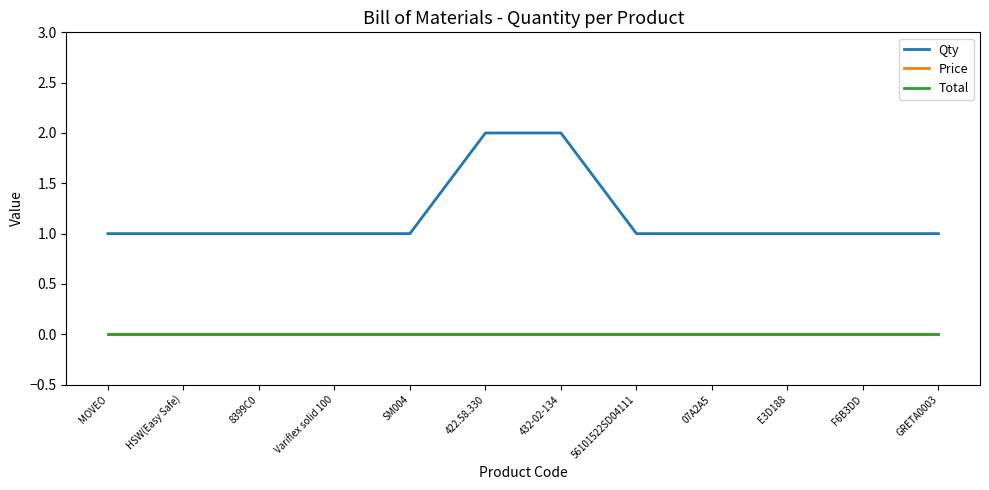

True or false: Total has more than 2 interior local peaks.

False